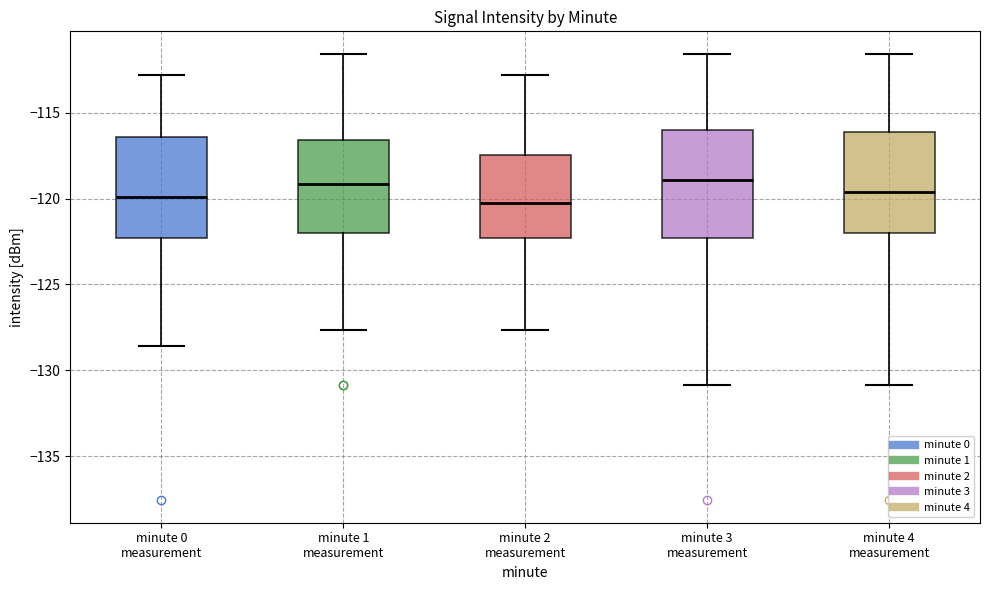

Reading left to right, read every box against the y-axis: the position of its median line, the range the box covers, and the ends of its whiskers. The values are not printed on the chart, so give them approximately, as read against the axis.

minute 0 measurement: median -120.0, box -122.5 to -116.5, whiskers -128.5 to -113.0
minute 1 measurement: median -119.0, box -122.0 to -116.5, whiskers -127.5 to -111.5
minute 2 measurement: median -120.5, box -122.5 to -117.5, whiskers -127.5 to -113.0
minute 3 measurement: median -119.0, box -122.5 to -116.0, whiskers -131.0 to -111.5
minute 4 measurement: median -119.5, box -122.0 to -116.0, whiskers -131.0 to -111.5